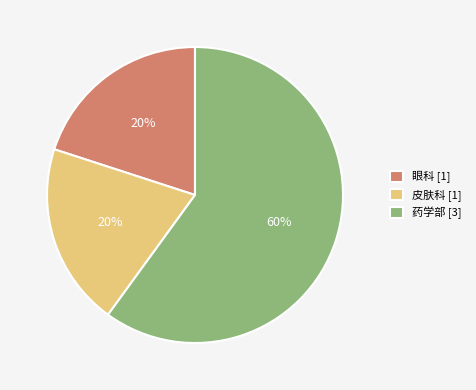

Do 皮肤科 [1] and 眼科 [1] together represent more than half of the pie?

No